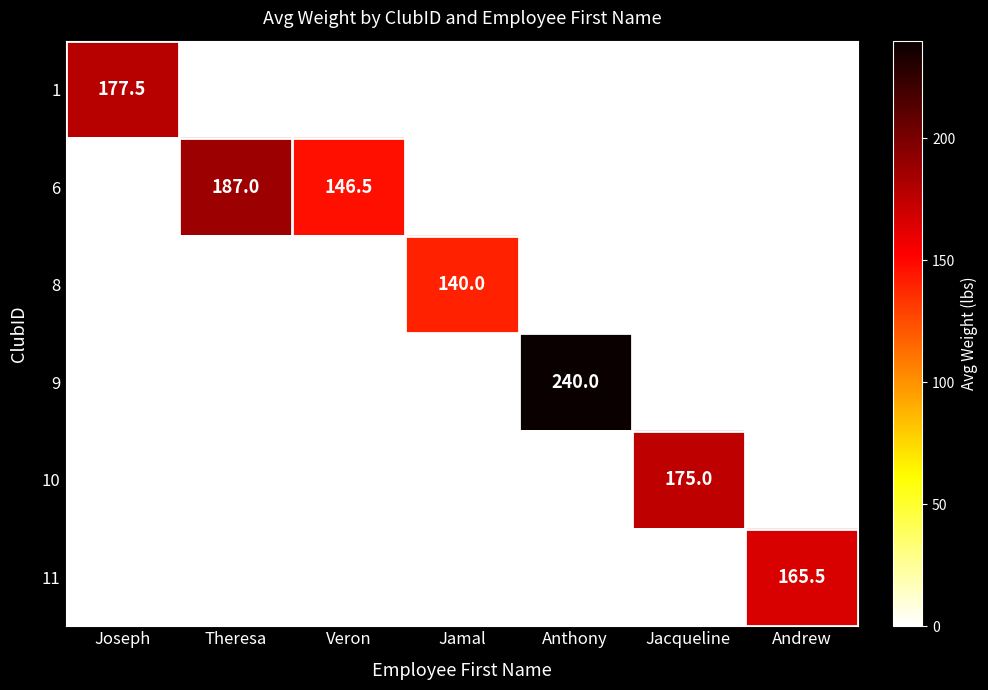

Is it true that 6 equals 78.9 at Veron?

False